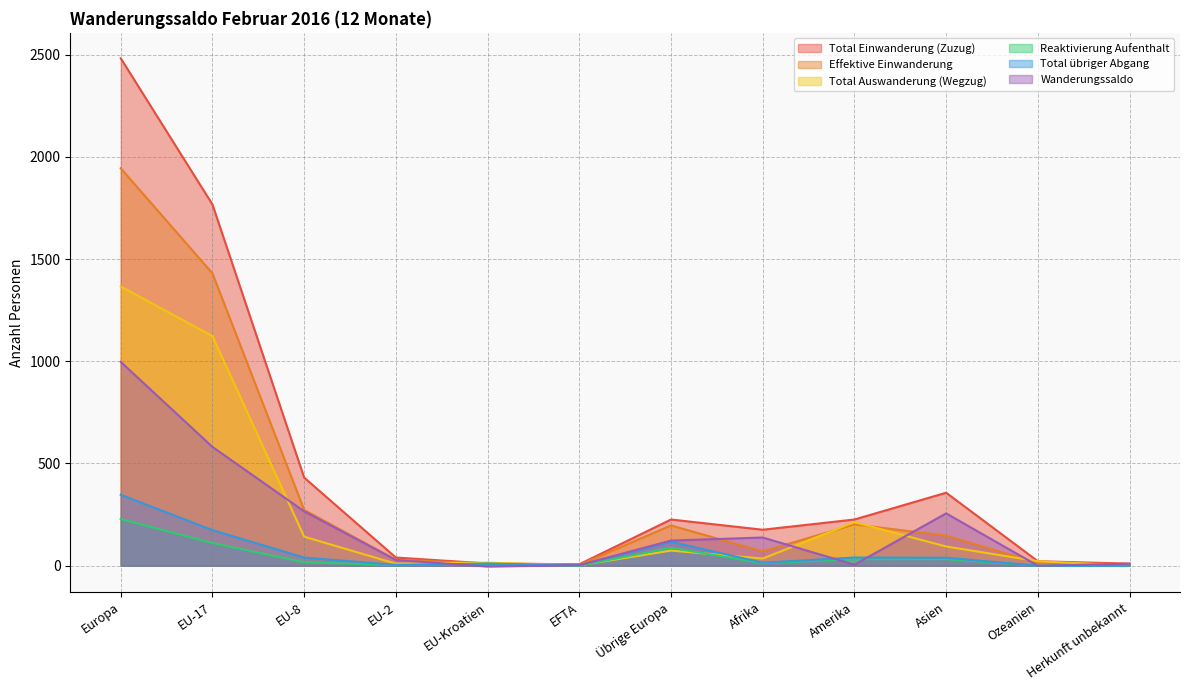

Which series changed the most between EU-Kroatien and Amerika?

Total Einwanderung (Zuzug)